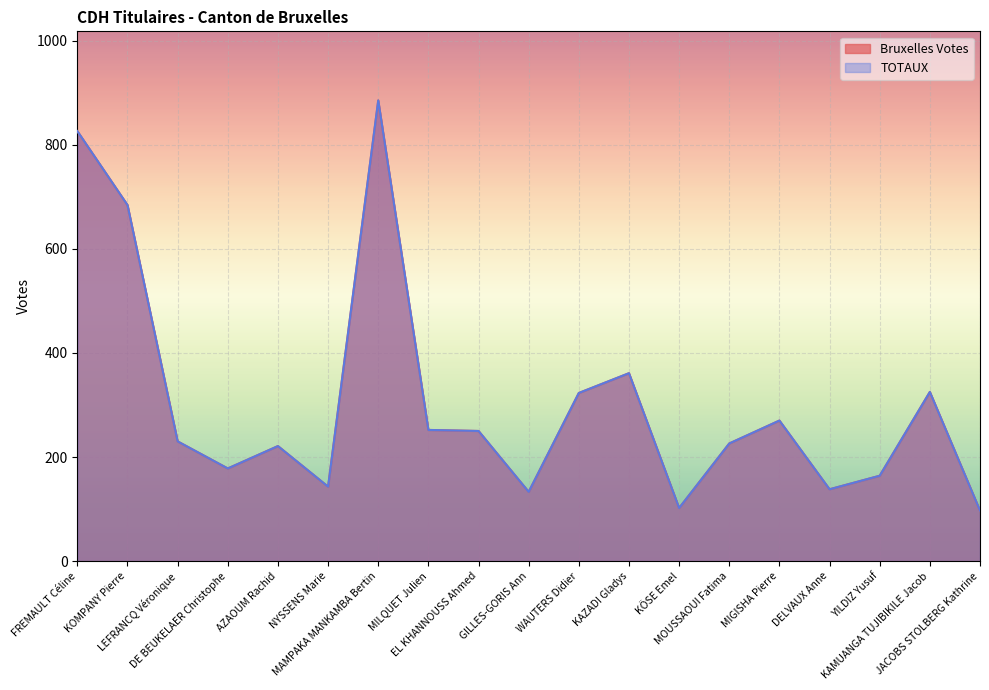

What is the minimum value for TOTAUX?

97